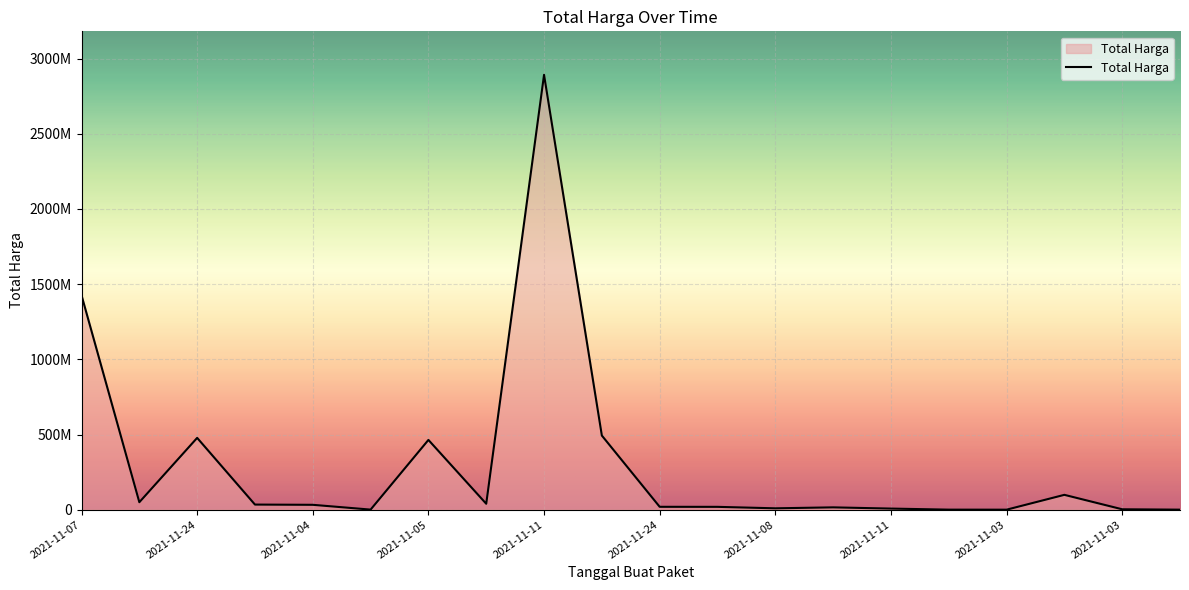

True or false: there are more than 0 points higher than both neighbors.

True